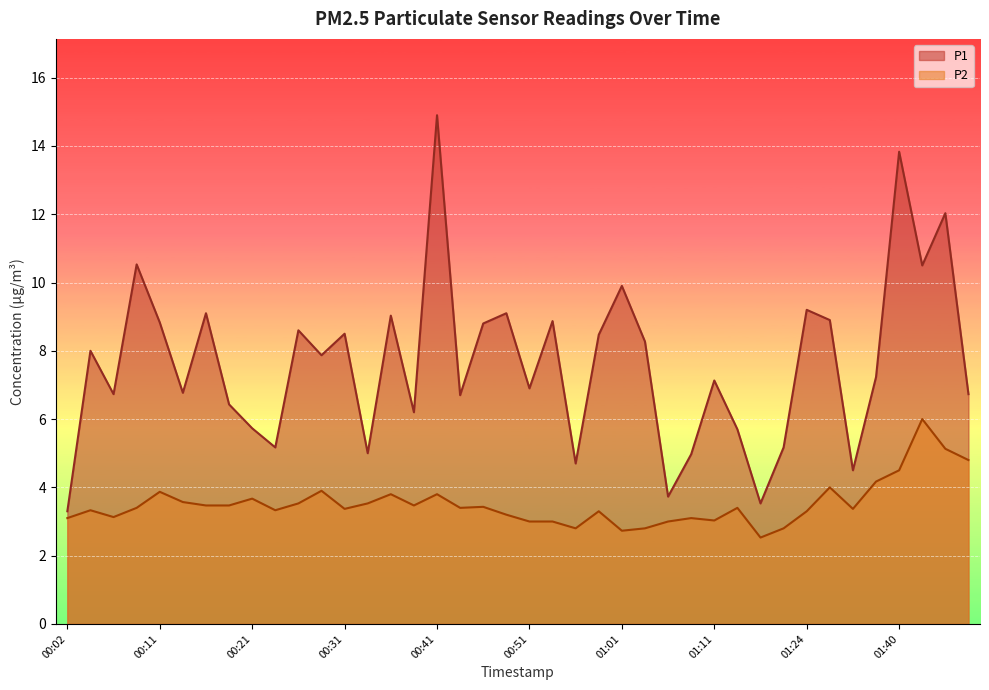

True or false: P2 and P1 intersect in this chart.

False